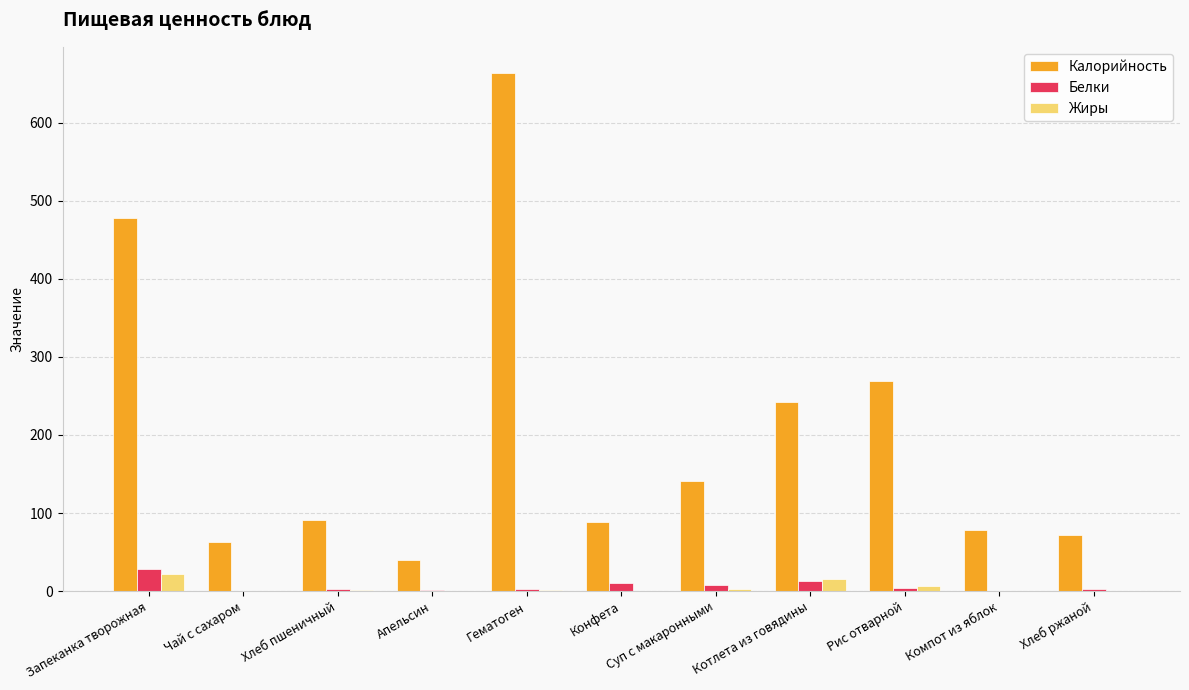

Which series has the largest range (max minus min)?

Калорийность